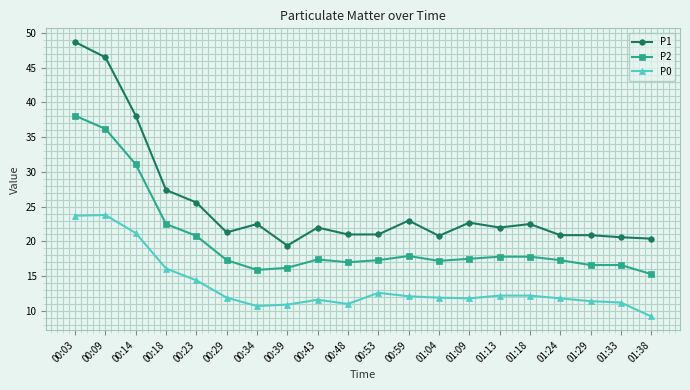

How many lines are shown in the chart?

3